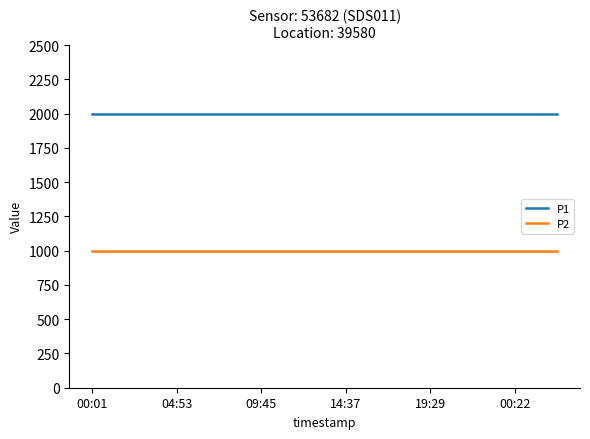

What are all the series names shown in the legend?

P1, P2